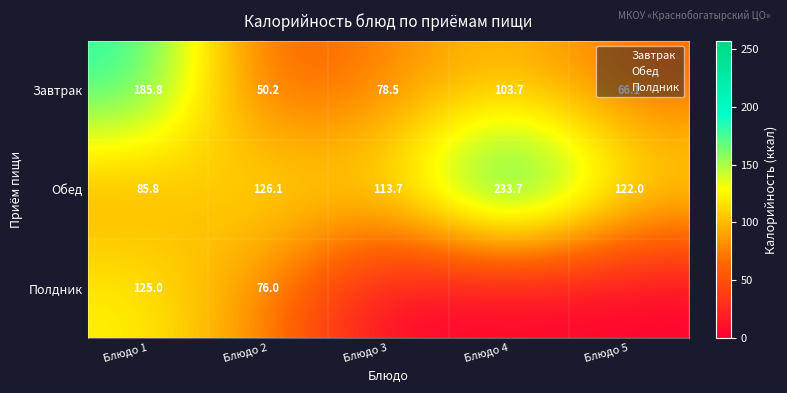

True or false: Обед has a value of 337.1 at Блюдо 4.

False